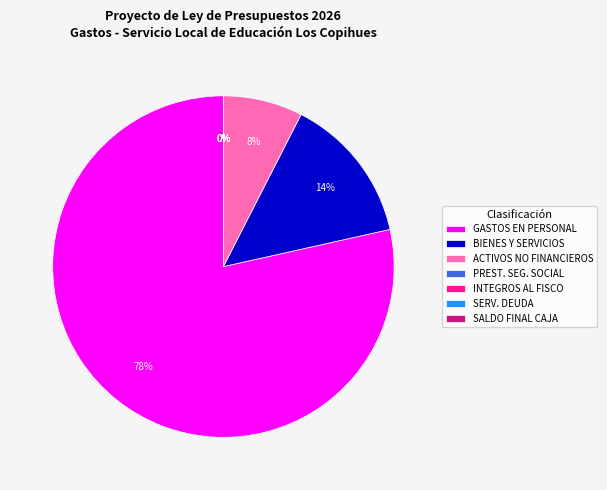

Which category has the biggest portion of the pie?

GASTOS EN PERSONAL